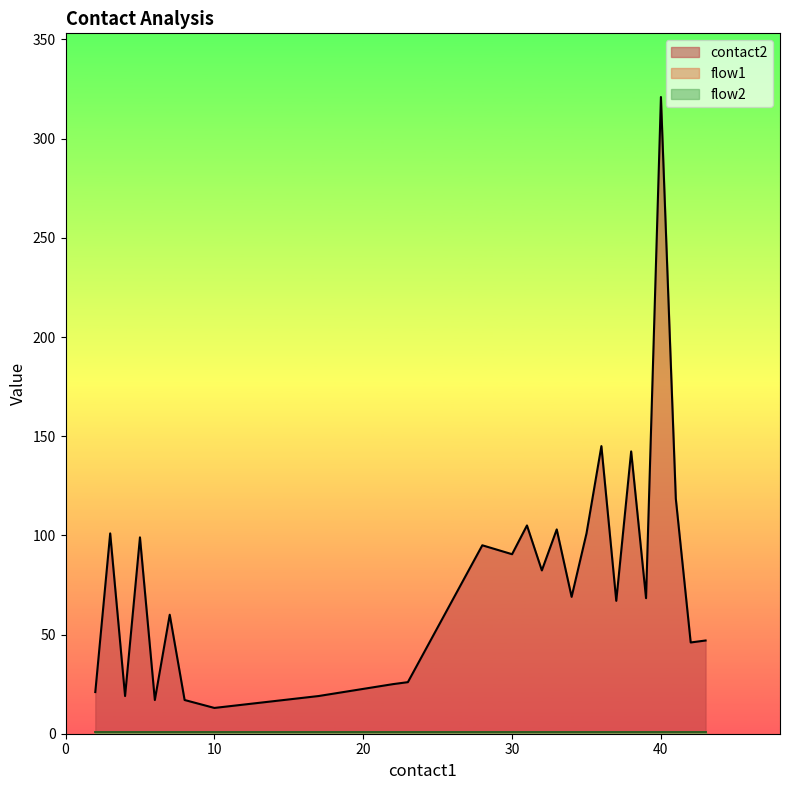

Is the value of contact2 at 41 greater than the value of flow1 at 30?

Yes